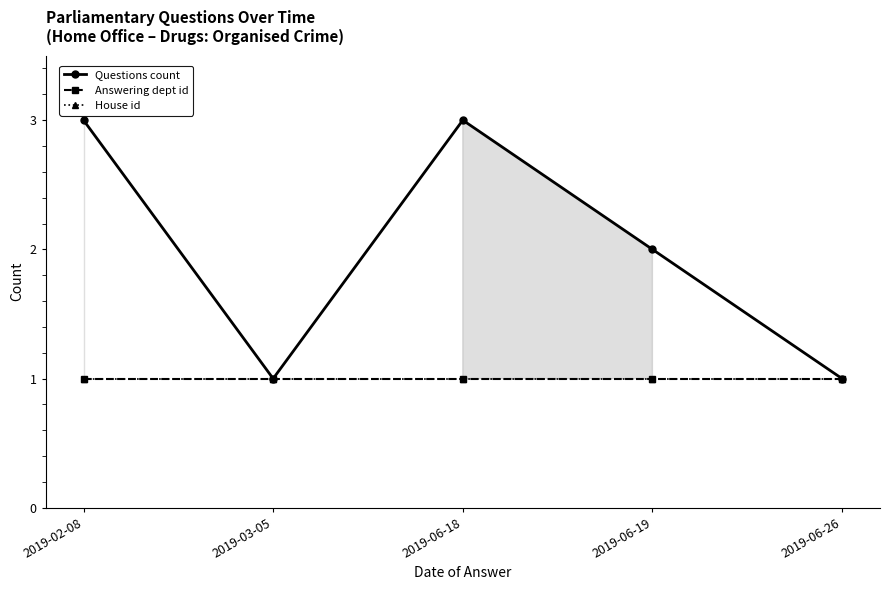

What value does the Answering dept id series have at 2019-06-18?

1